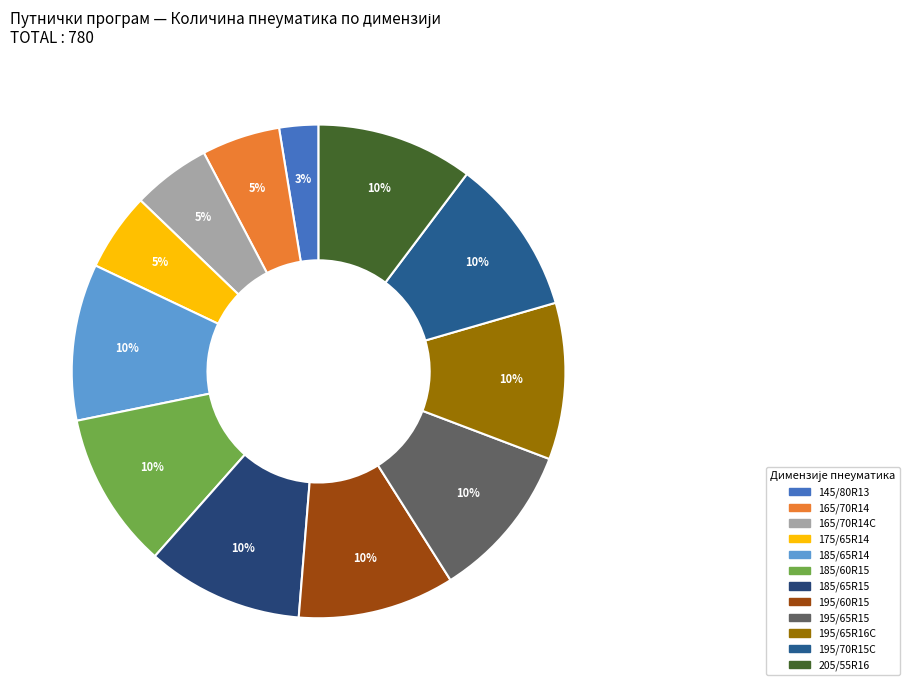

How many slices are in this pie chart?

12